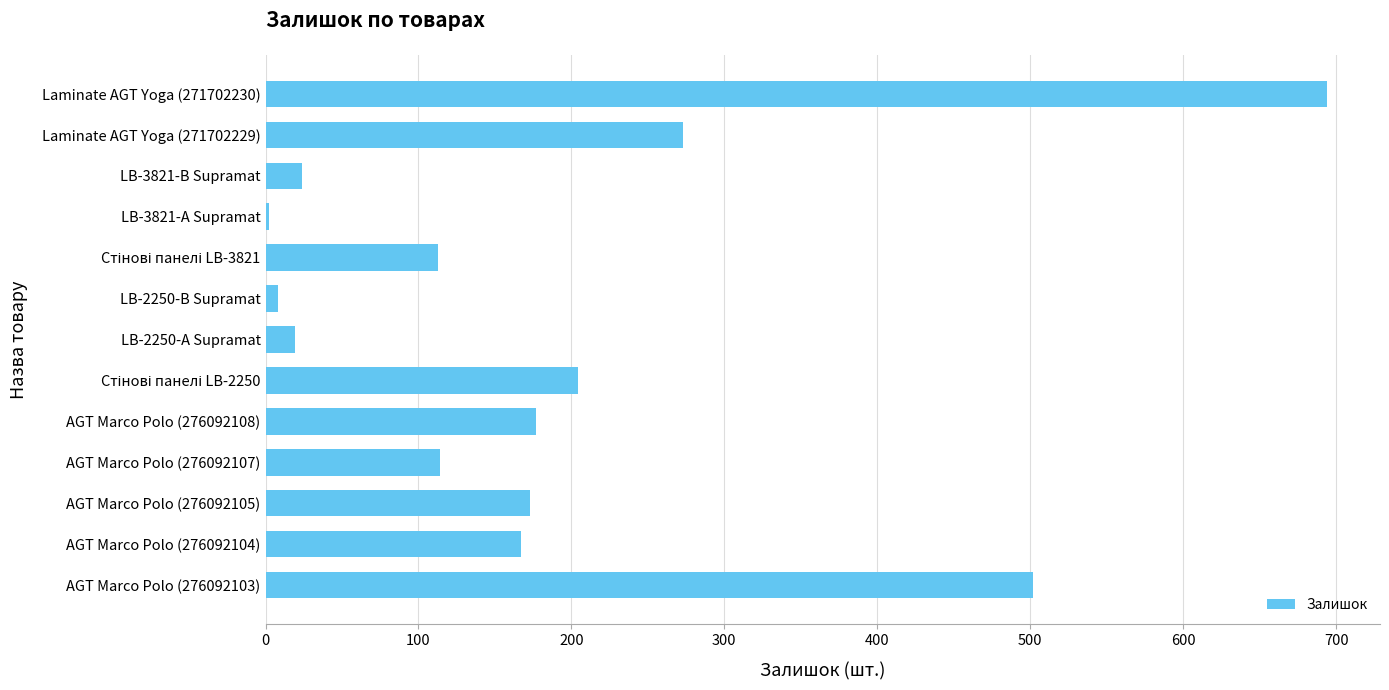

The chart shows a value of 43 at AGT Marco Polo (276092107). True or false?

False